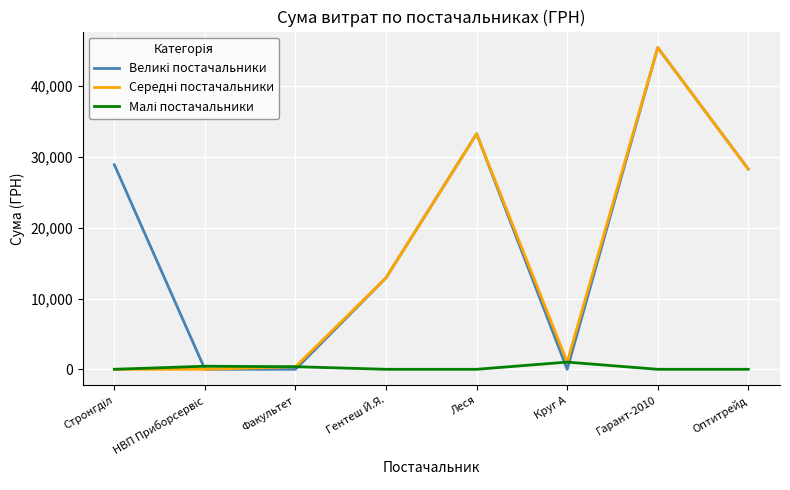

What is the total value across all series at Гарант-2010?

90879.5